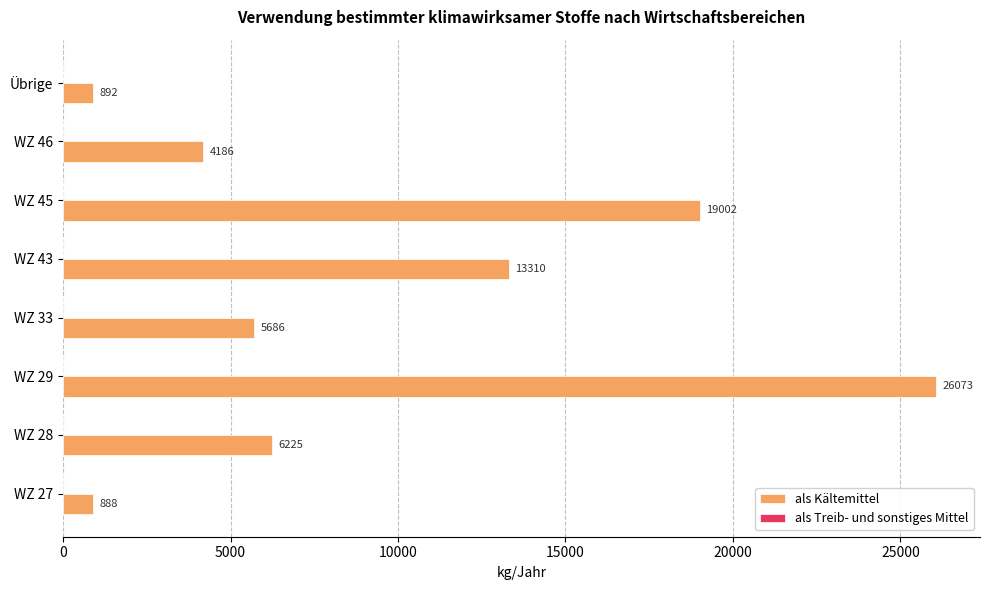

Does the chart contain any negative values?

No